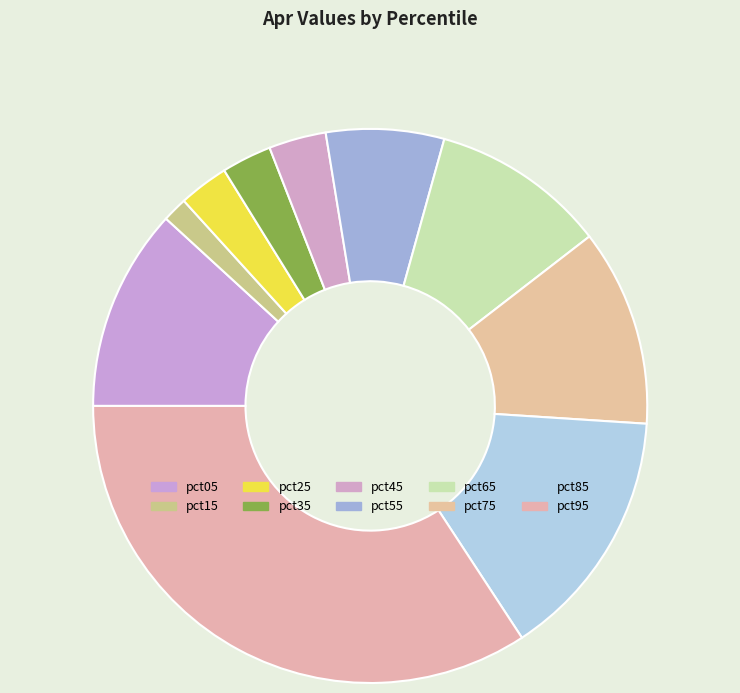

Is pct25 the majority of the pie?

No